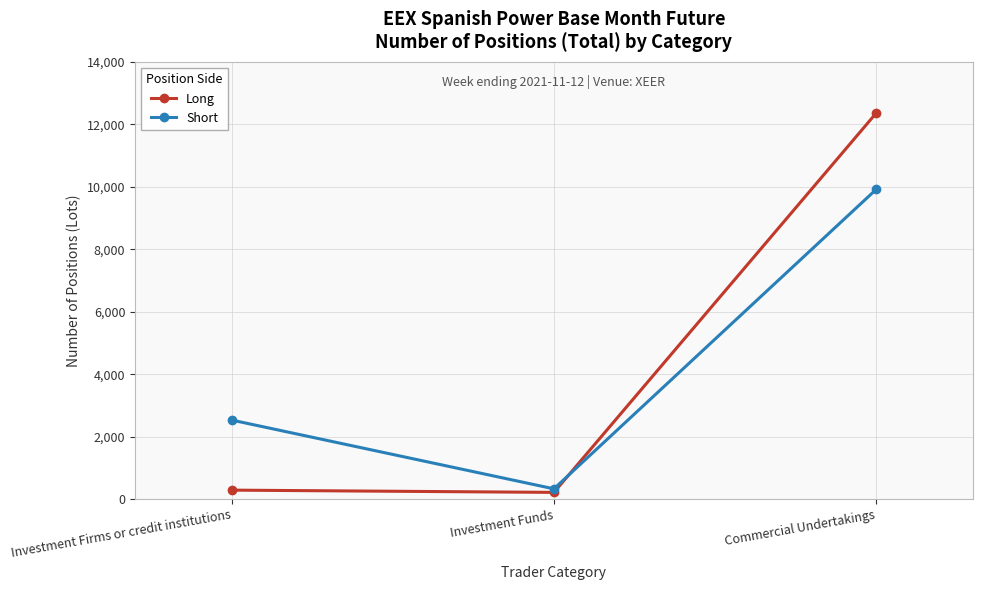

Where is Long nearest to the value 6290?

Investment Firms or credit institutions